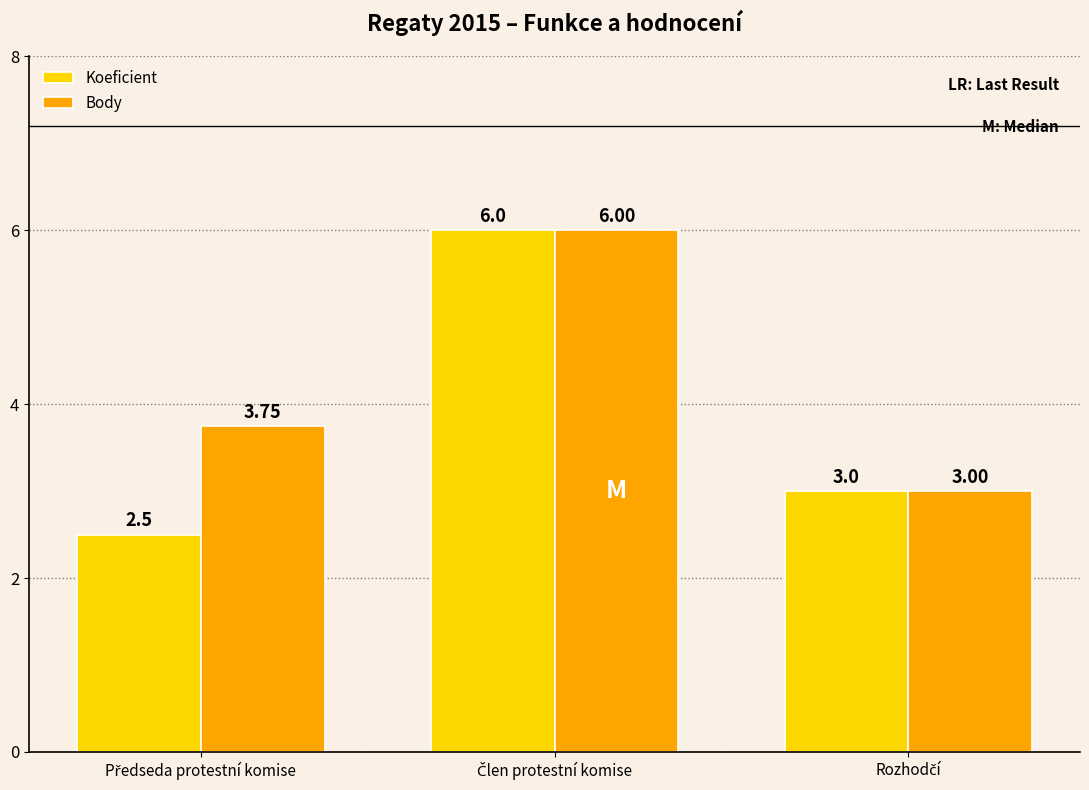

Which series has the largest total across all categories?

Body